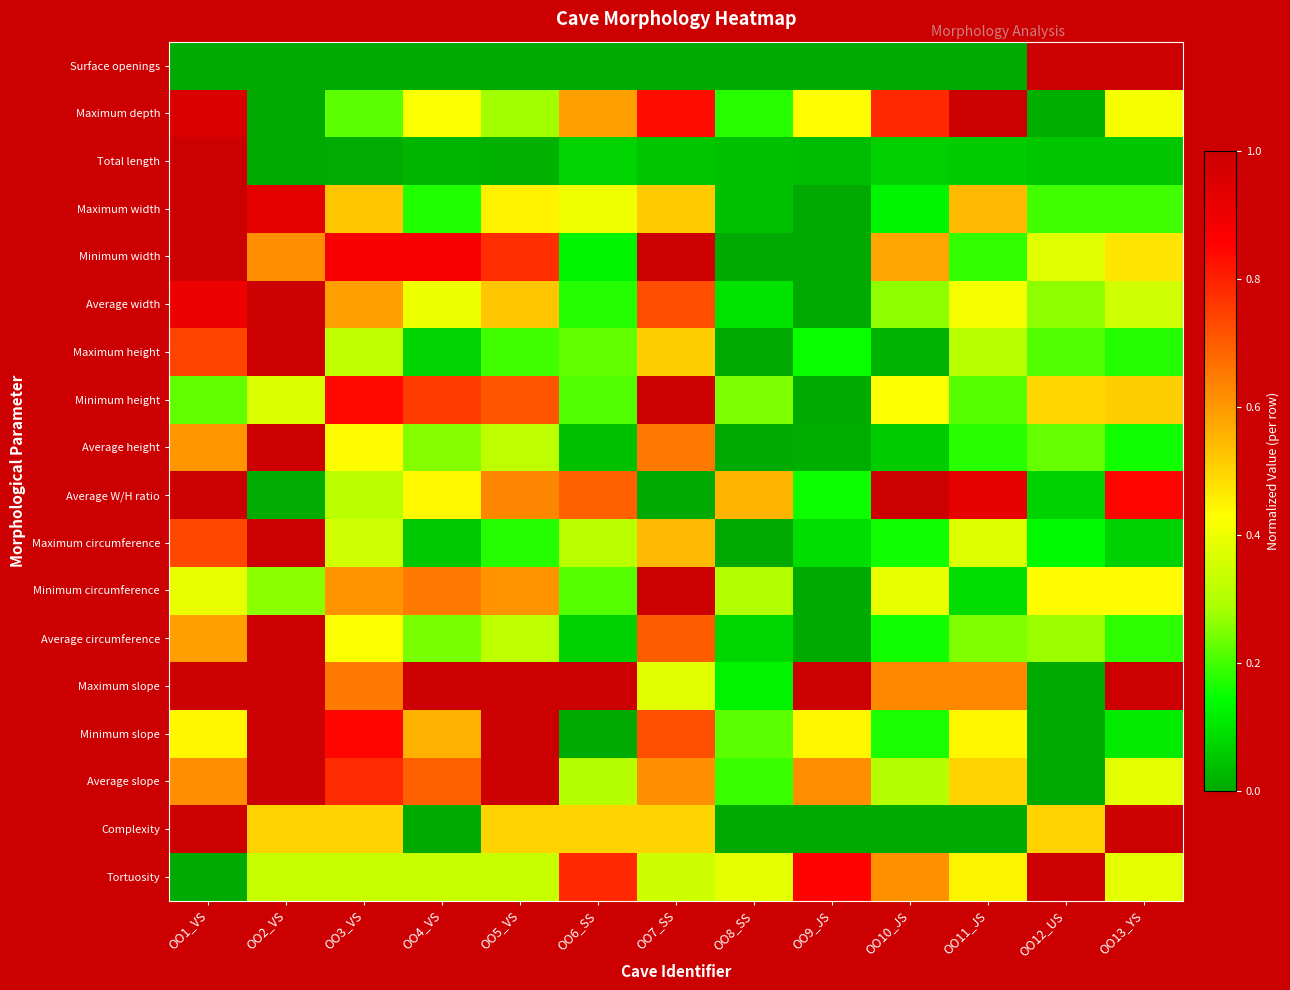

Rank the series at OO13_YS from highest to lowest value.

Surface openings, Maximum slope, Complexity, Average W/H ratio, Minimum height, Minimum width, Minimum circumference, Maximum depth, Average slope, Tortuosity, Average width, Maximum width, Average circumference, Maximum height, Average height, Minimum slope, Maximum circumference, Total length